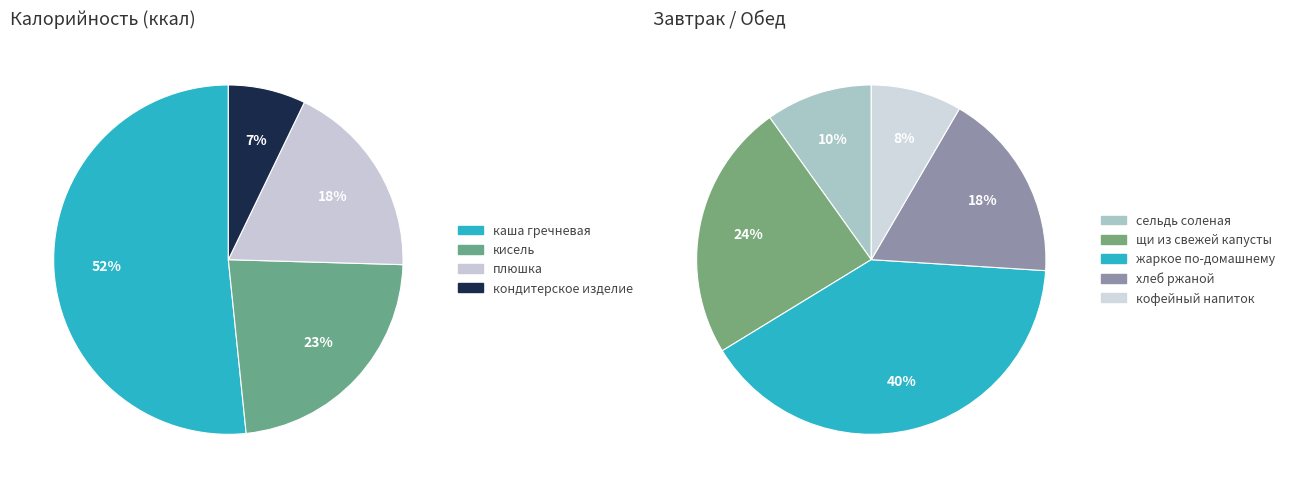

Rank the categories by value from lowest to highest.

кондитерское изделие, кофейный напиток, сельдь соленая, плюшка, хлеб ржаной, кисель, щи из свежей капусты, жаркое по-домашнему, каша гречневая